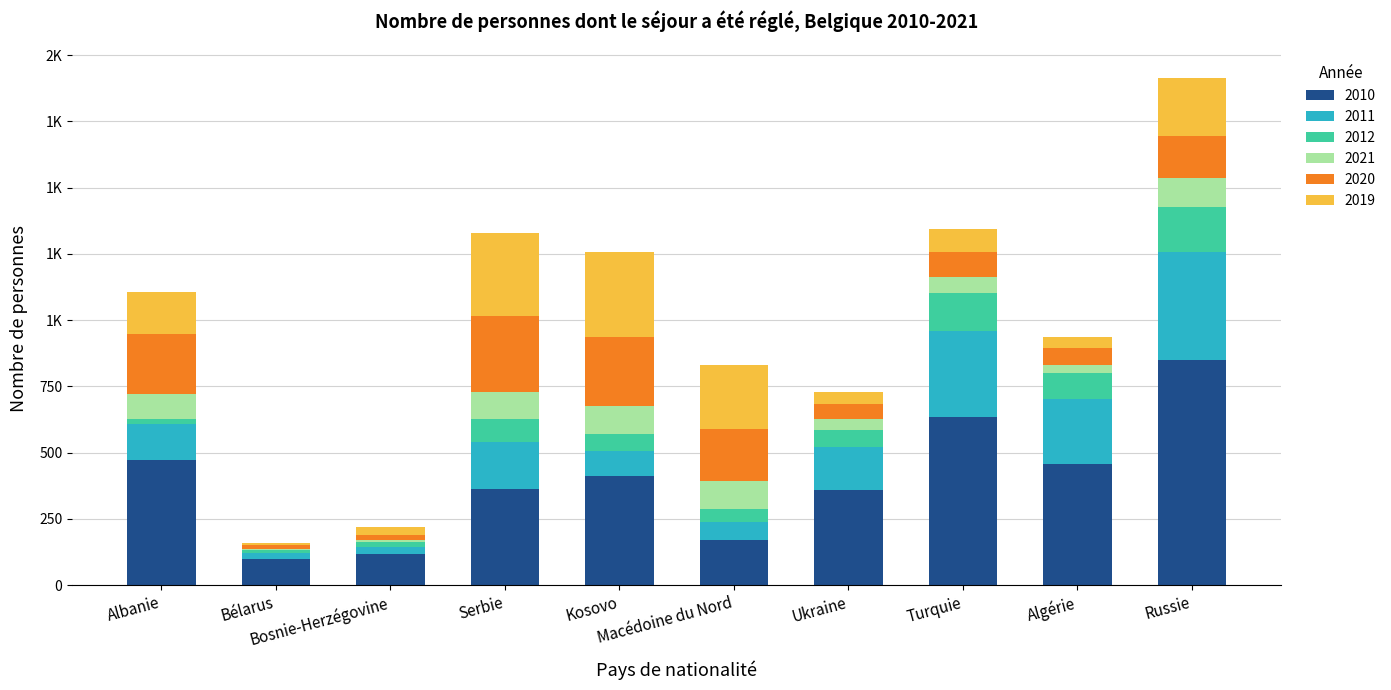

Are the bars horizontal?

No